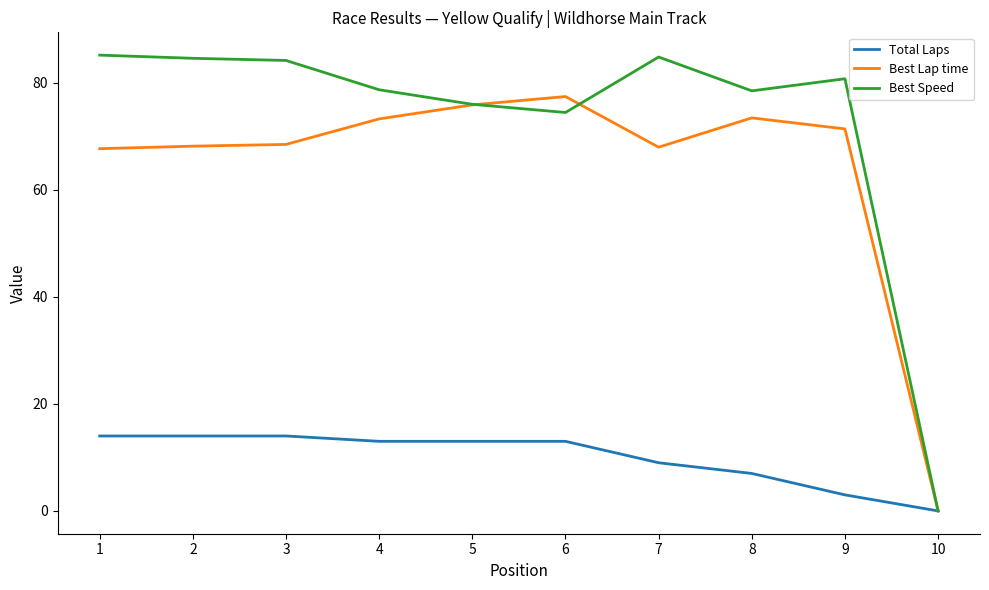

What is the difference between the Best Speed values at 9 and 3?

3.4